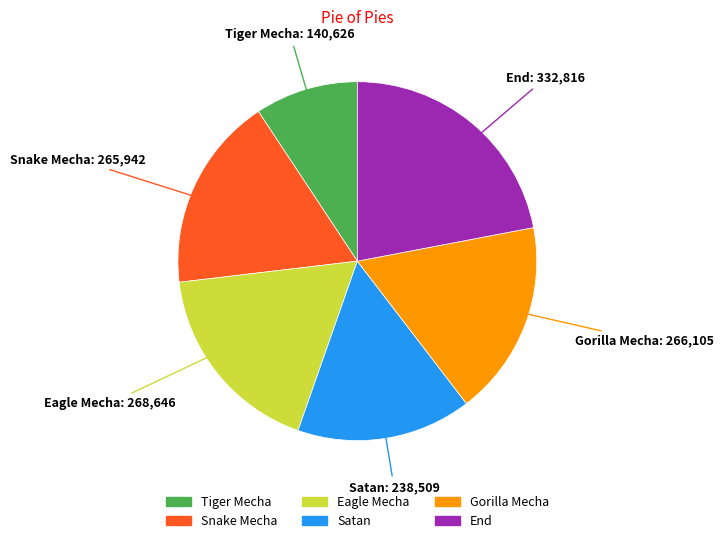

Is Eagle Mecha the majority of the pie?

No